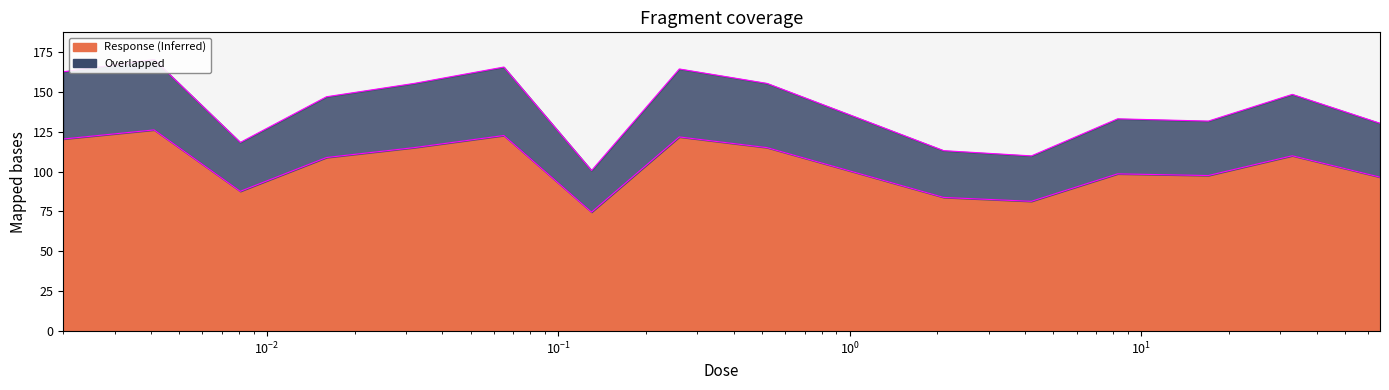

Count the number of categories in the chart.

16